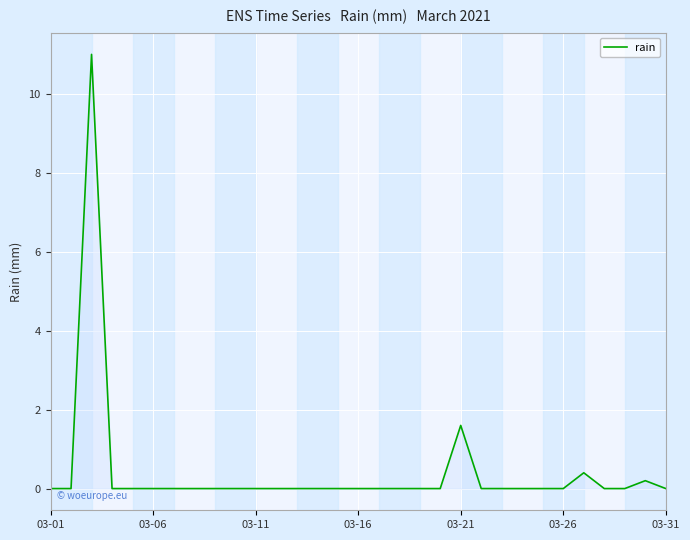

What is the difference between the maximum and minimum values?

11.0